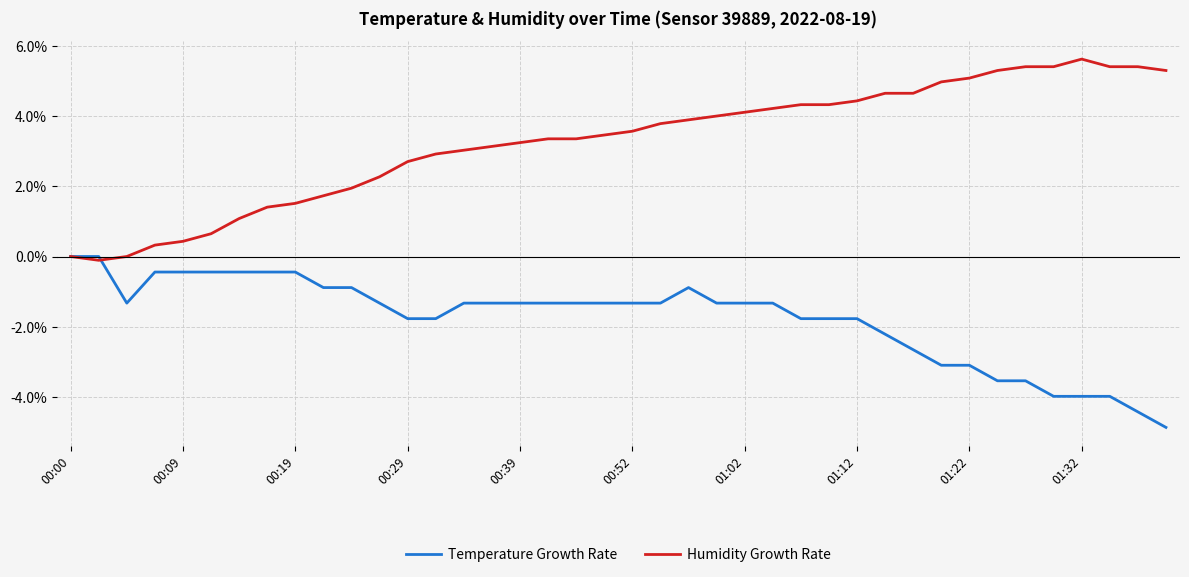

What is the smallest value displayed?

-4.9